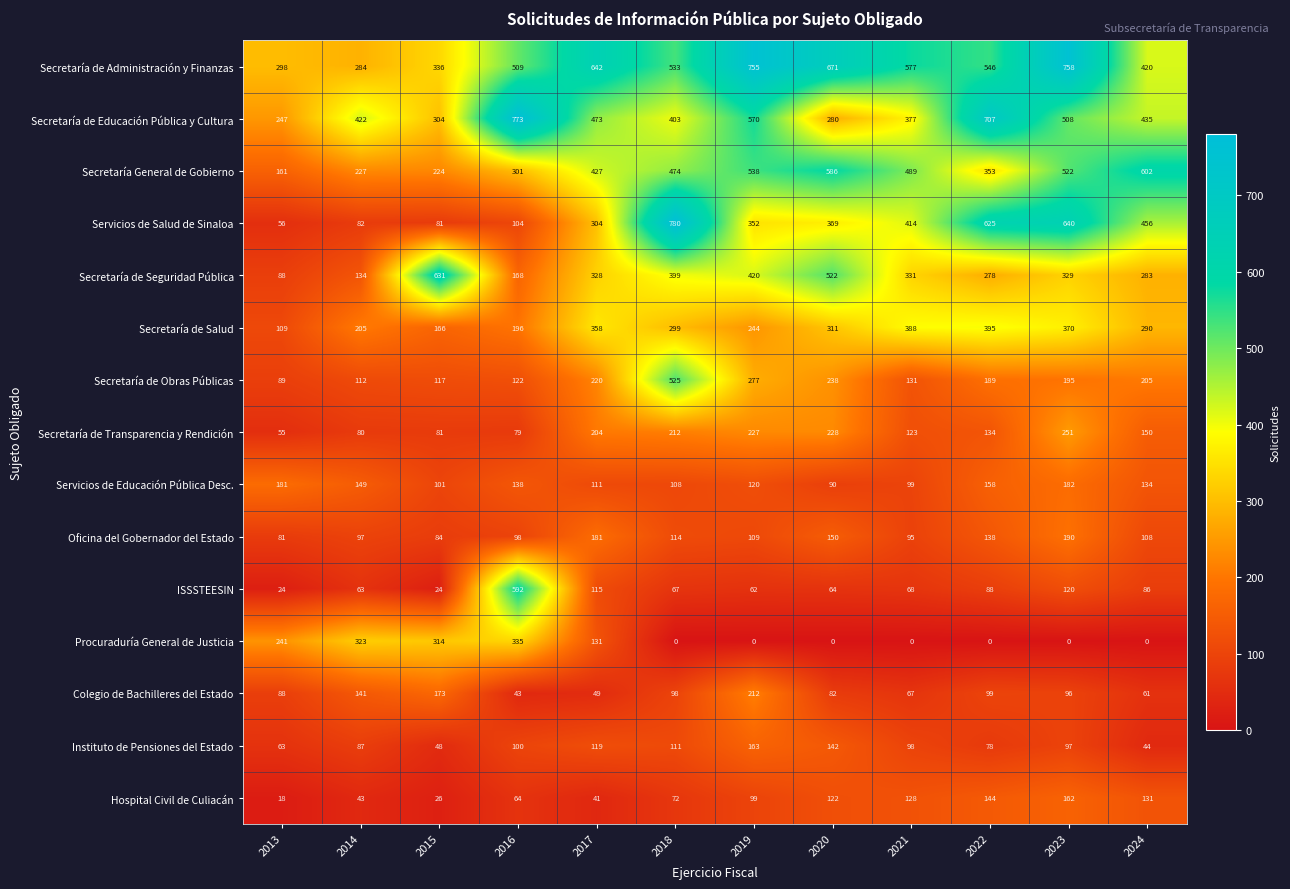

Which series changed the most between 2018 and 2023?

Secretaría de Obras Públicas